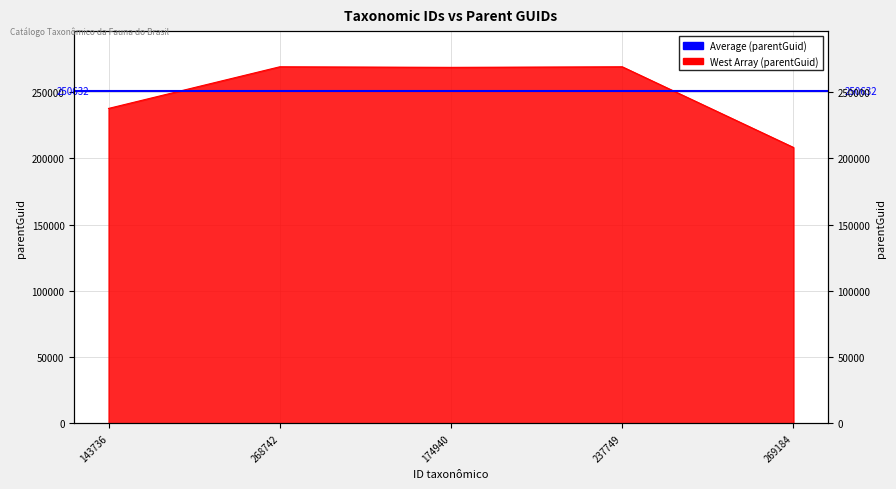

What is the value of the 2nd point from the left?

269184